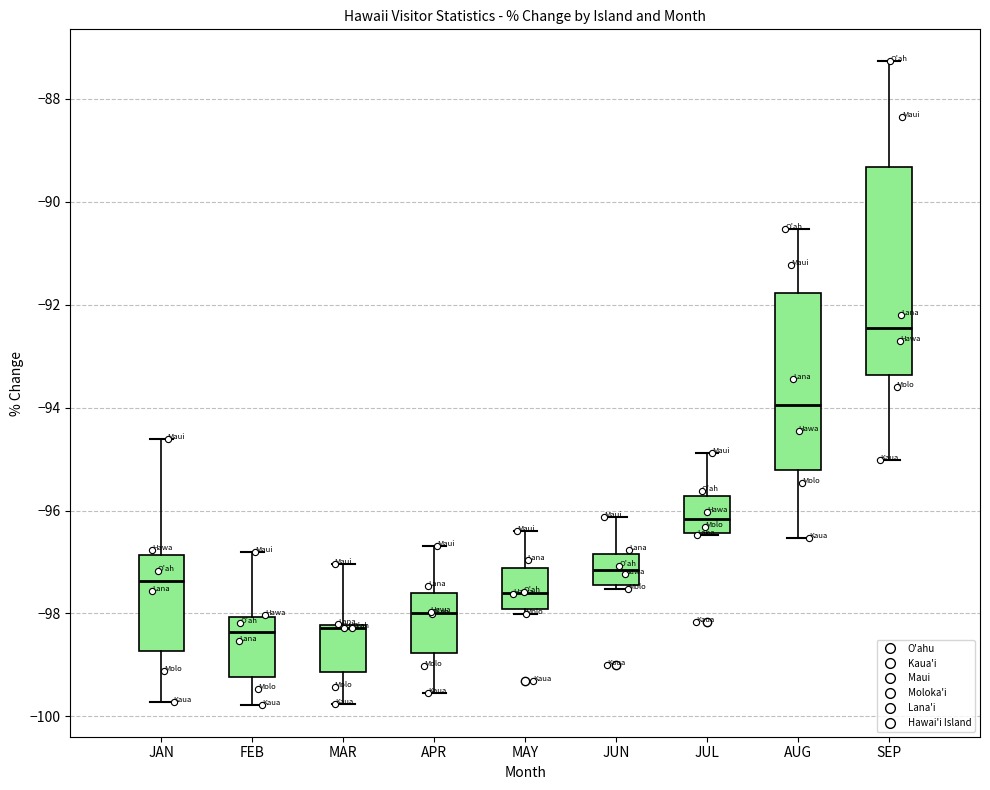

Where does the upper whisker of the box for JAN end on the y-axis? The values are not printed on the chart, so give them approximately, as read against the axis.

-94.6